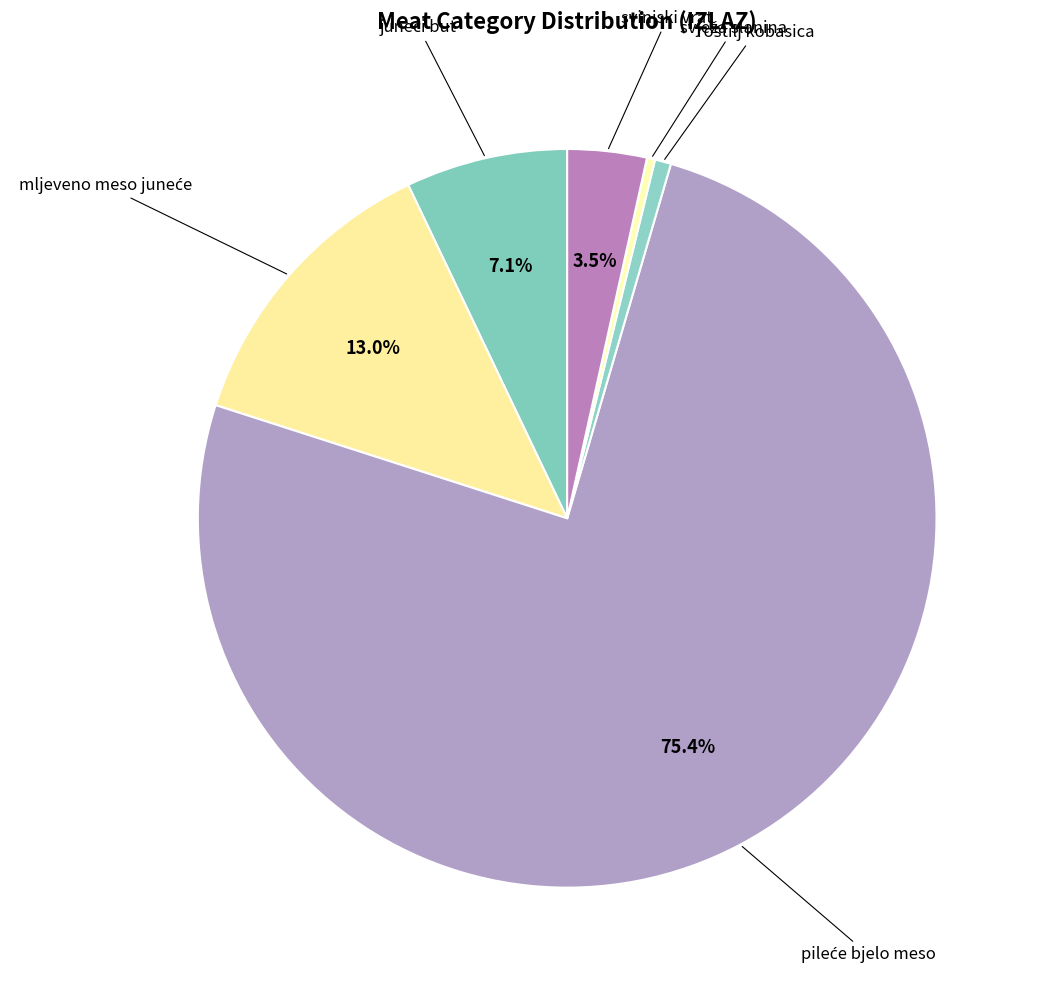

How many slices are in this pie chart?

6